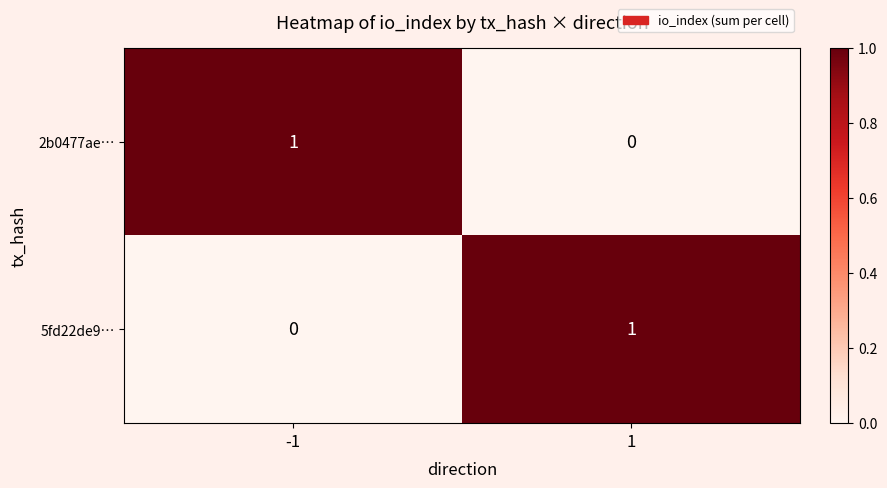

At -1, list the series in order from smallest to largest.

5fd22de9…, 2b0477ae…